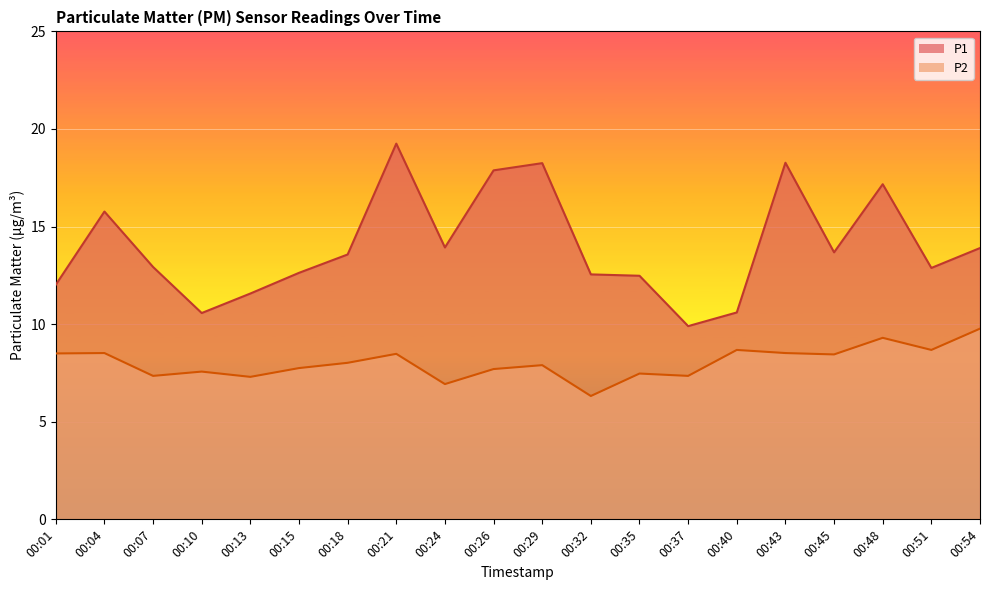

Does the chart display data point markers on the line(s)?

No